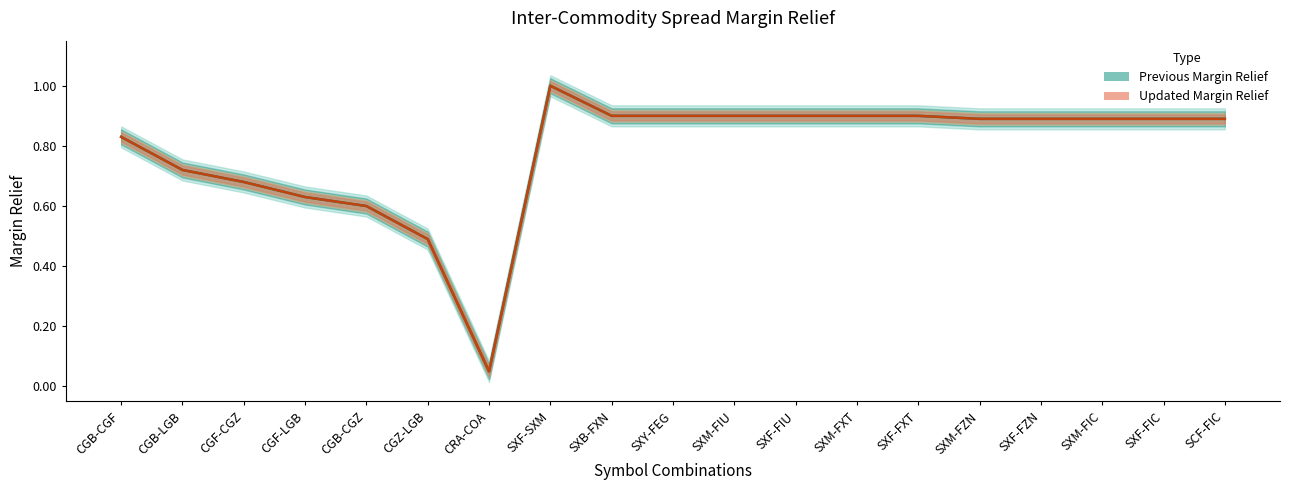

Reading right to left, list all the values displayed in this chart.

Previous Margin (line): 0.9	0.9	0.9	0.9	0.9	0.9	0.9	0.9	0.9	0.9	0.9	1.0	0.1	0.5	0.6	0.6	0.7	0.7	0.8
Updated Margin (line): 0.9	0.9	0.9	0.9	0.9	0.9	0.9	0.9	0.9	0.9	0.9	1.0	0.1	0.5	0.6	0.6	0.7	0.7	0.8